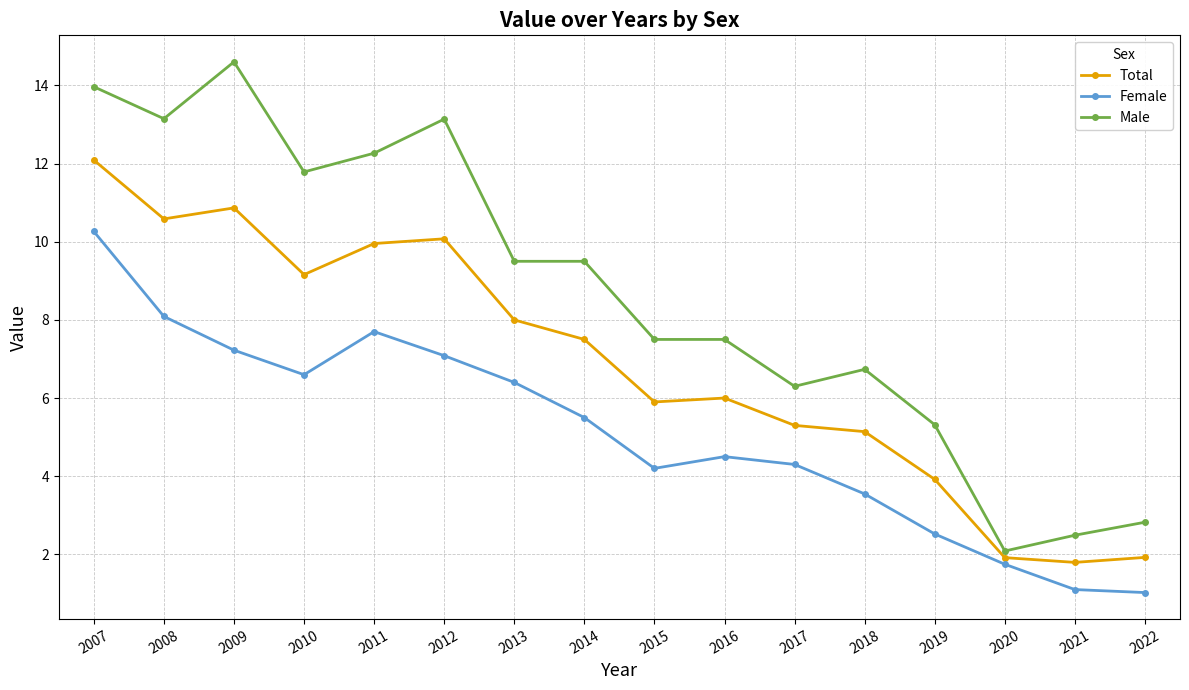

At which category is the sum across all series the highest?

2007